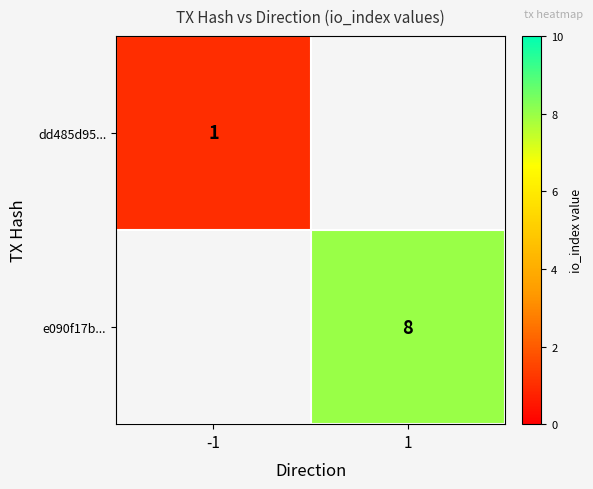

The dd485d95... series shows 1 at -1. True or false?

True